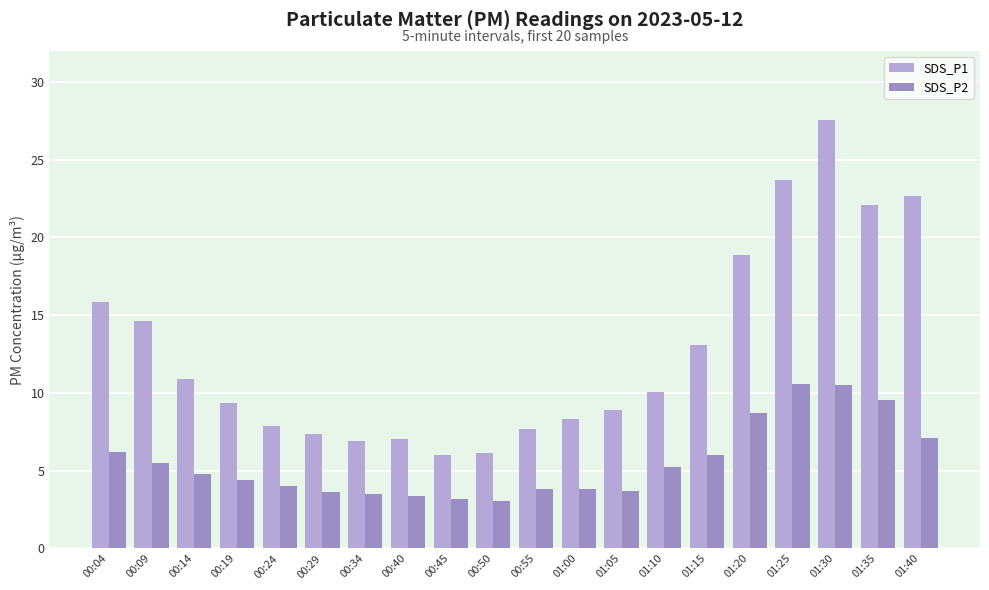

Which series has the largest range (max minus min)?

SDS_P1